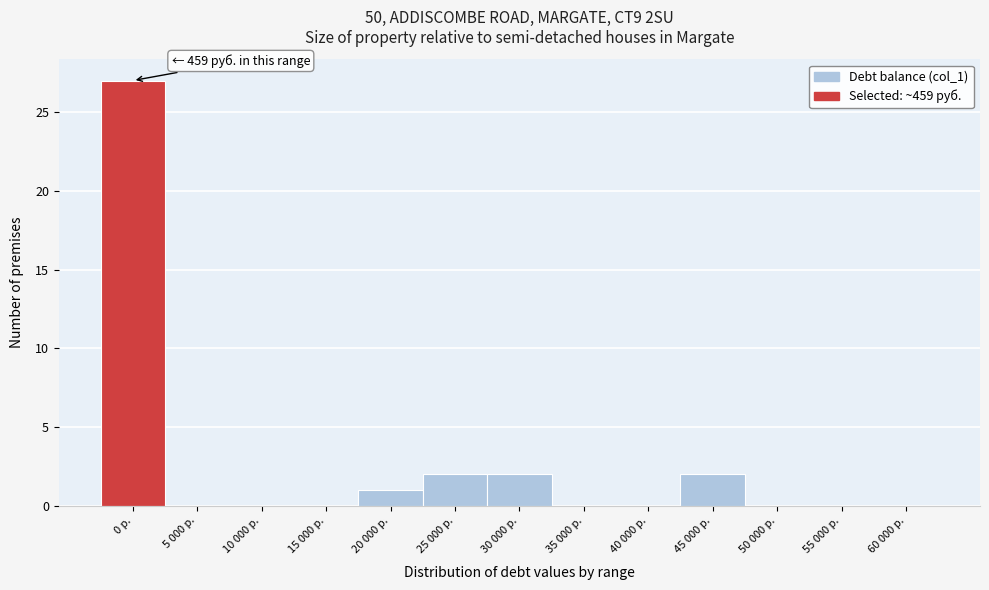

Reading right to left, what are all the values shown in this chart?

60 000 р.=0	55 000 р.=0	50 000 р.=0	45 000 р.=2	40 000 р.=0	35 000 р.=0	30 000 р.=2	25 000 р.=2	20 000 р.=1	15 000 р.=0	10 000 р.=0	5 000 р.=0	0 р.=27